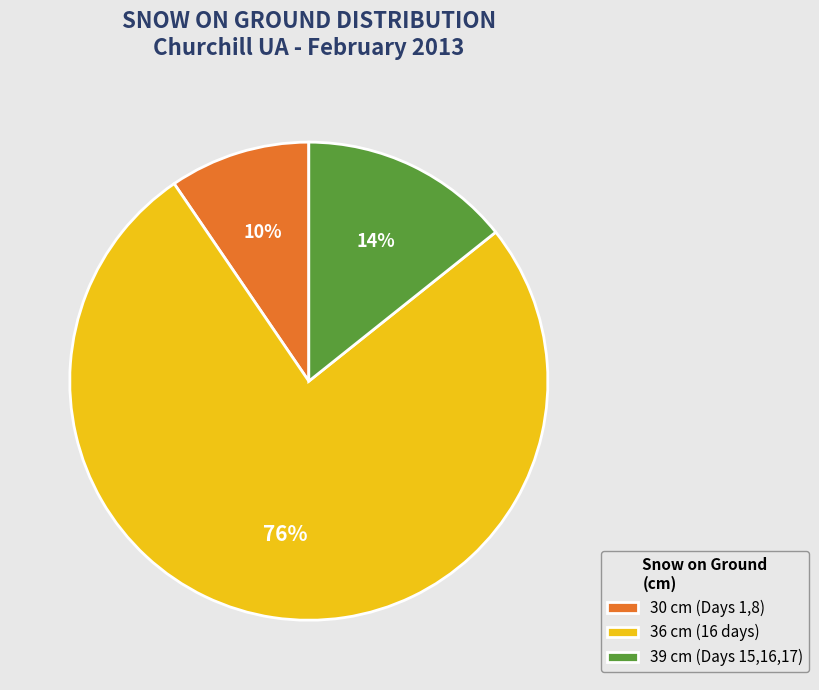

To the nearest percent, what portion does 36 cm (16 days) represent?

76%